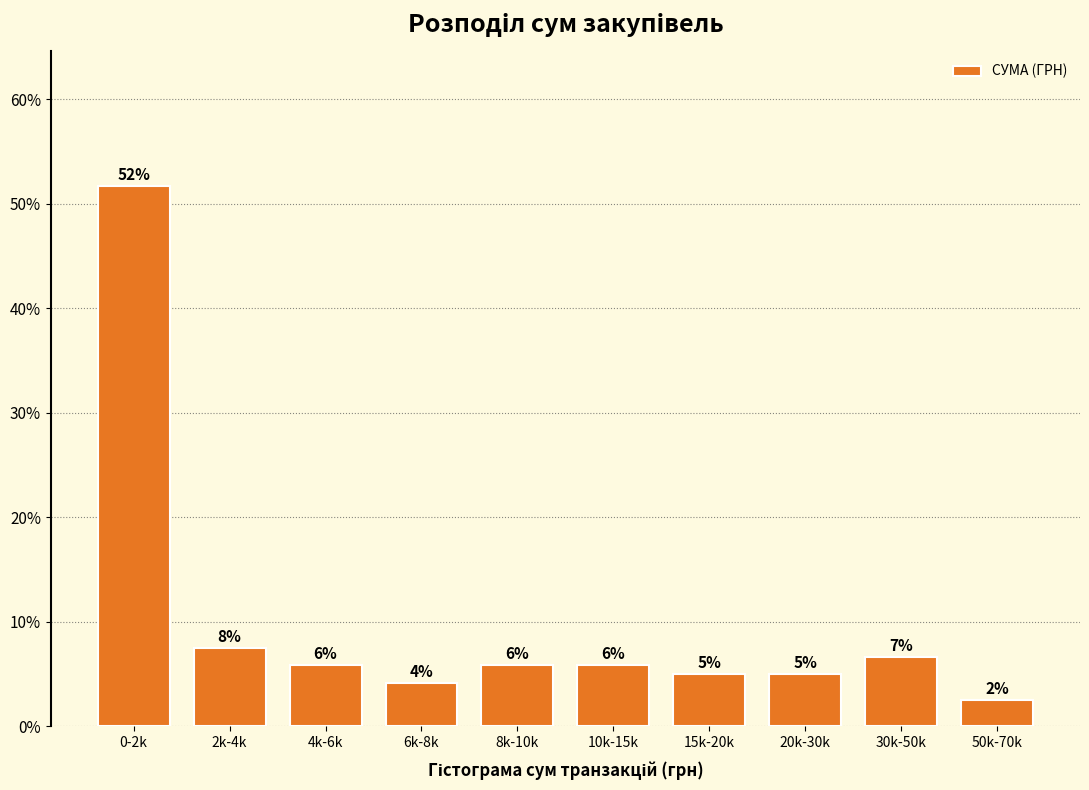

Are the bars horizontal?

No